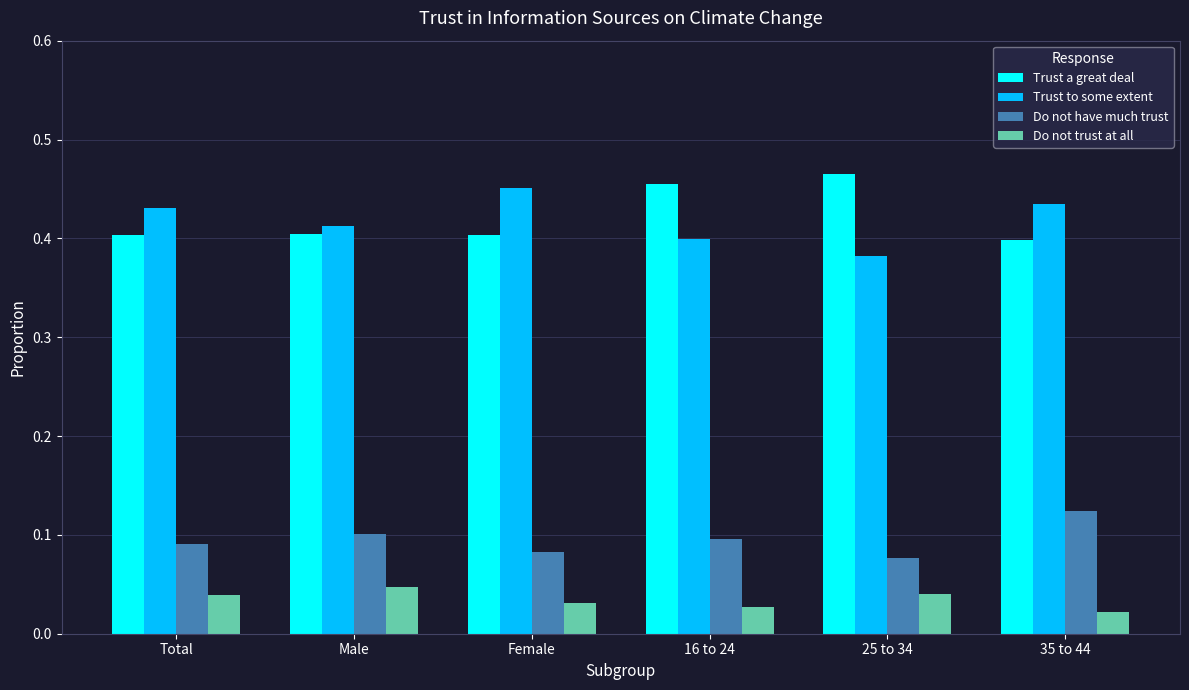

Count the Trust to some extent values in the range 0 to 1.

6